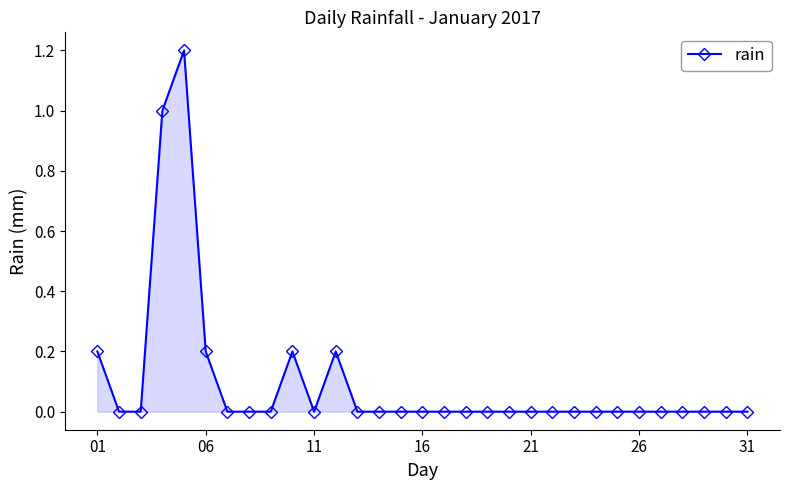

Reading right to left, what are all the values shown in this chart?

0.0	0.0	0.0	0.0	0.0	0.0	0.0	0.0	0.0	0.0	0.0	0.0	0.0	0.0	0.0	0.0	0.0	0.0	0.0	0.2	0.0	0.2	0.0	0.0	0.0	0.2	1.2	1.0	0.0	0.0	0.2